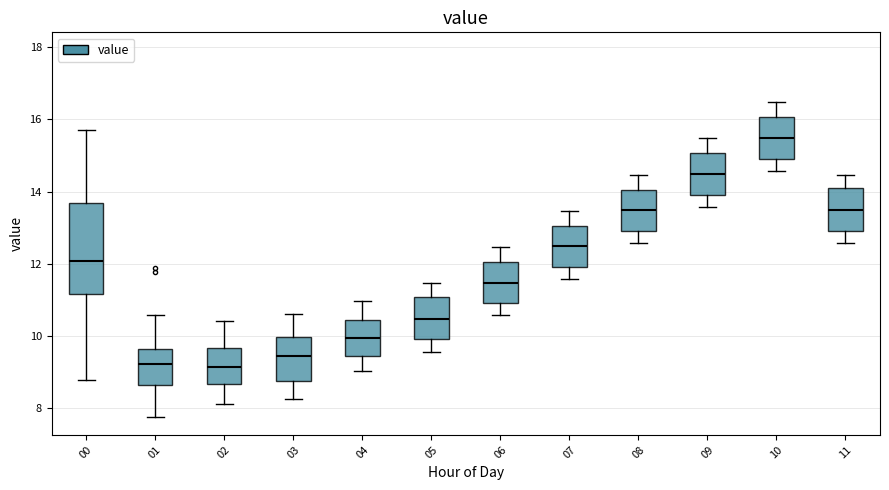

Which box's median line is the highest?

10